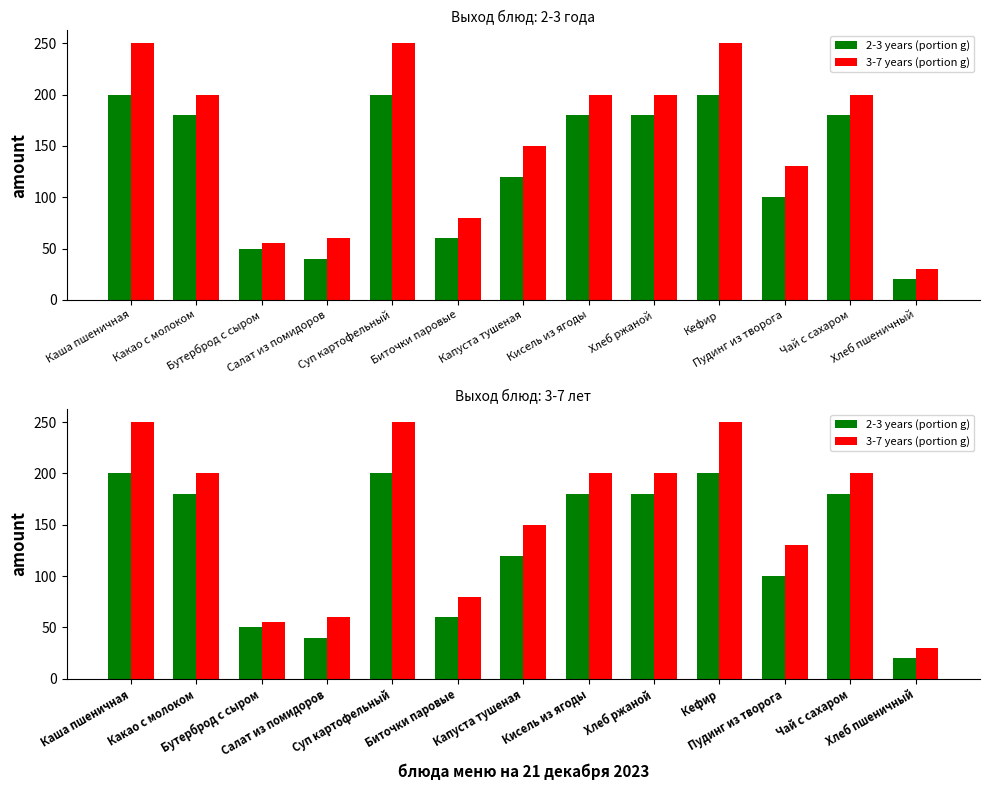

What value does the 2-3 years (portion g) series have at Бутерброд с сыром?

50